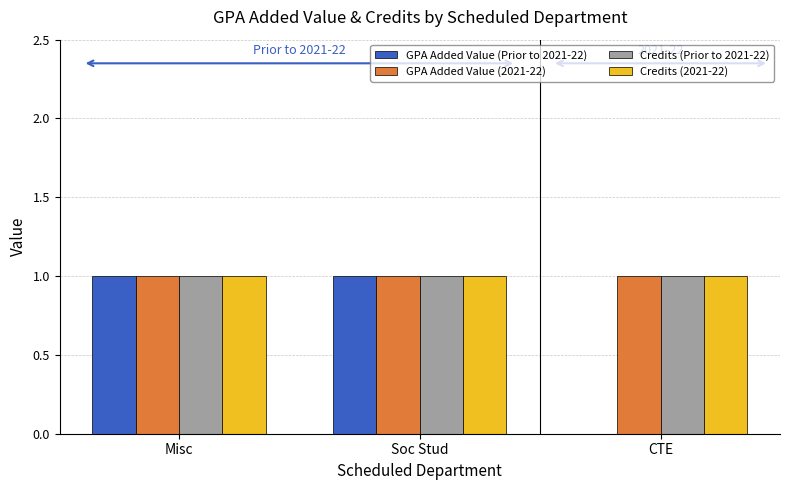

Reading right to left, list all the values displayed in this chart.

GPA Added Value (Prior to 2021-22): 0	1	1
GPA Added Value (2021-22): 1	1	1
Credits (Prior to 2021-22): 1	1	1
Credits (2021-22): 1	1	1